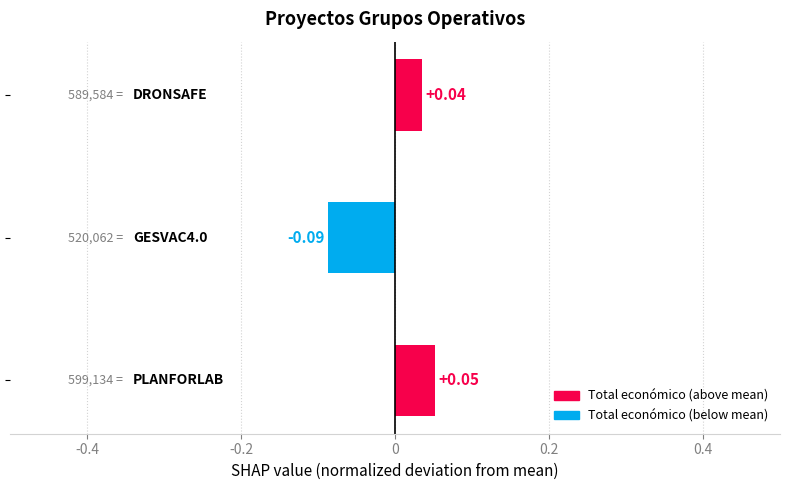

How many positive values are there?

2